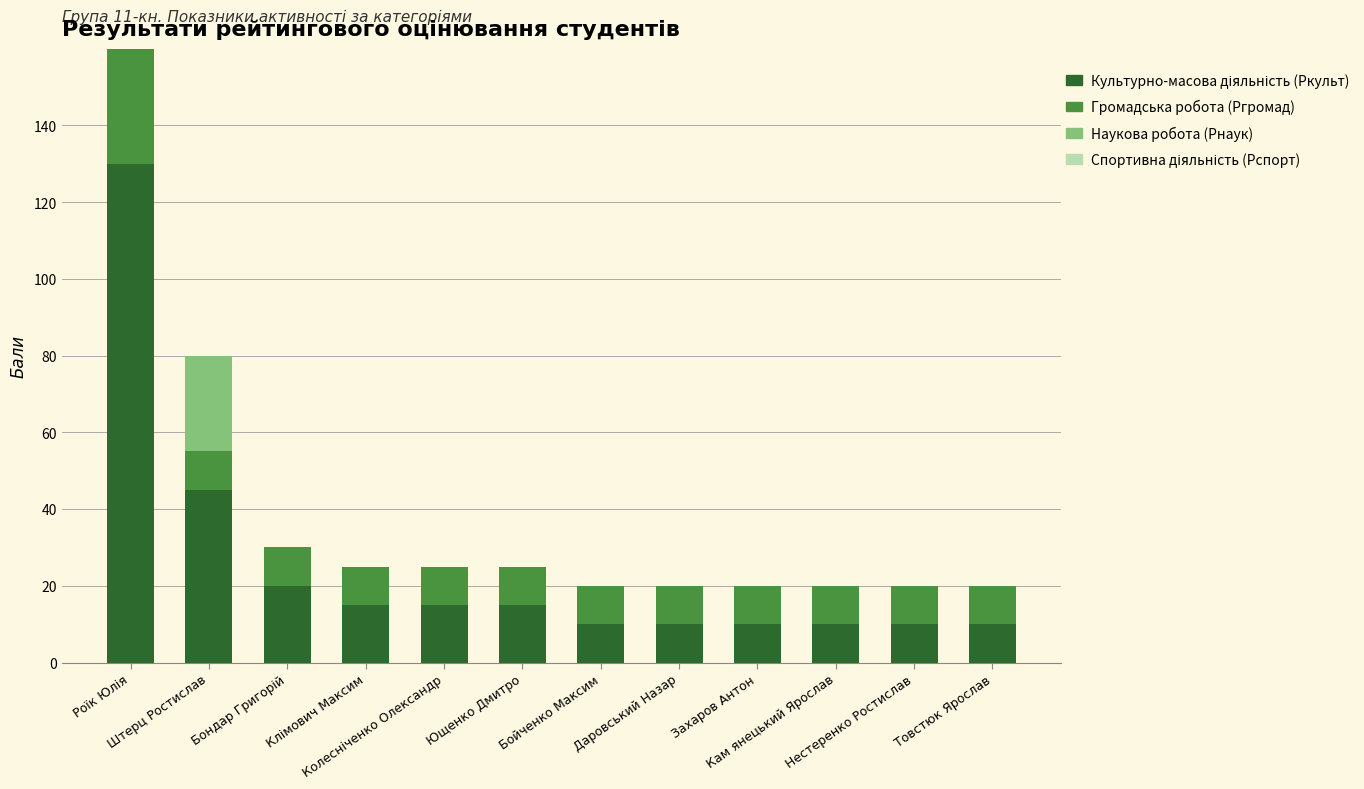

What is the sum of all Культурно-масова діяльність (Ркульт) values?

300